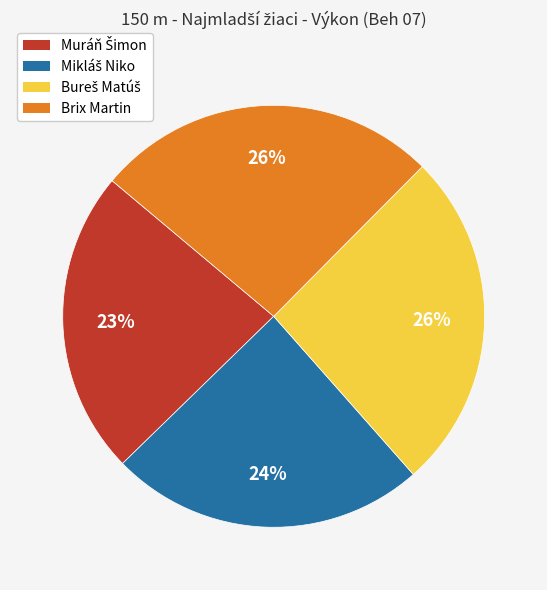

To the nearest percent, what is the difference between the largest and smallest slice percentages?

3%